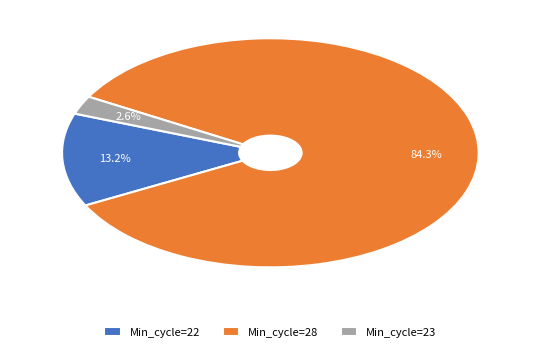

To the nearest percent, what is the average slice percentage?

33%